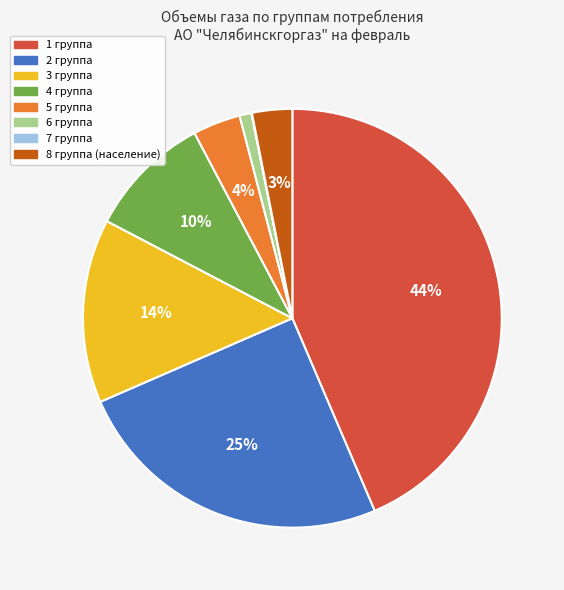

To the nearest percent, what percentage of the pie is 4 группа?

10%